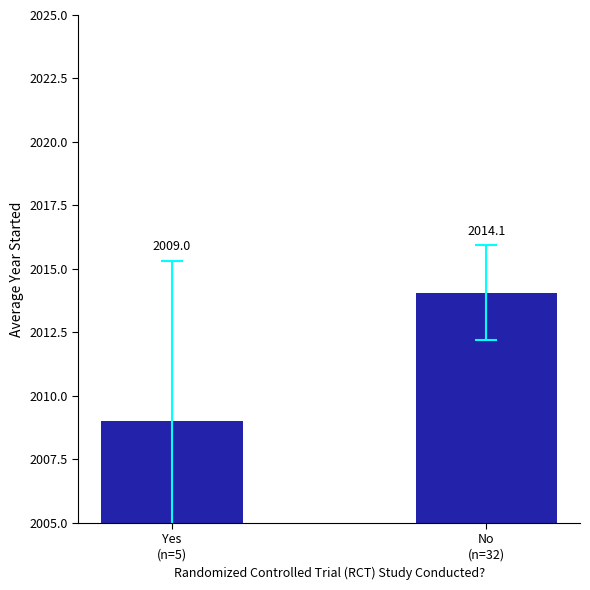

How many data points does each series have?

2